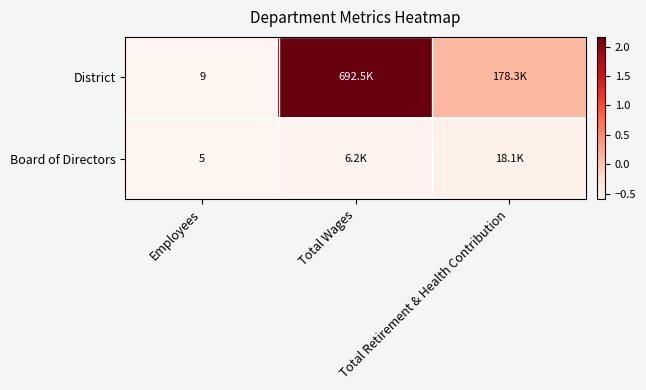

At Employees, list the series in order from smallest to largest.

Board of Directors, District